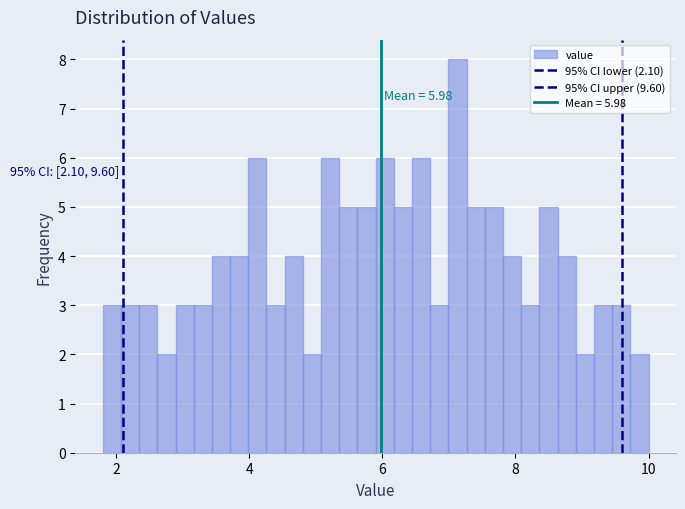

Around what value on the x-axis is the tallest bar? Give the approximate position of its centre, as read against the axis.

7.2